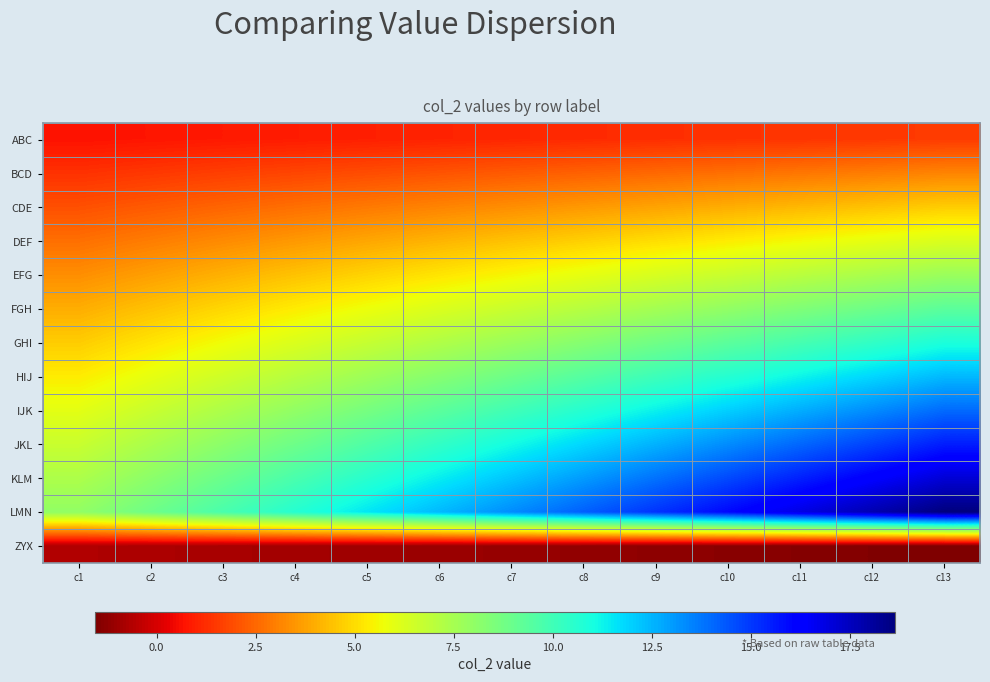

Which series has the largest range (max minus min)?

LMN